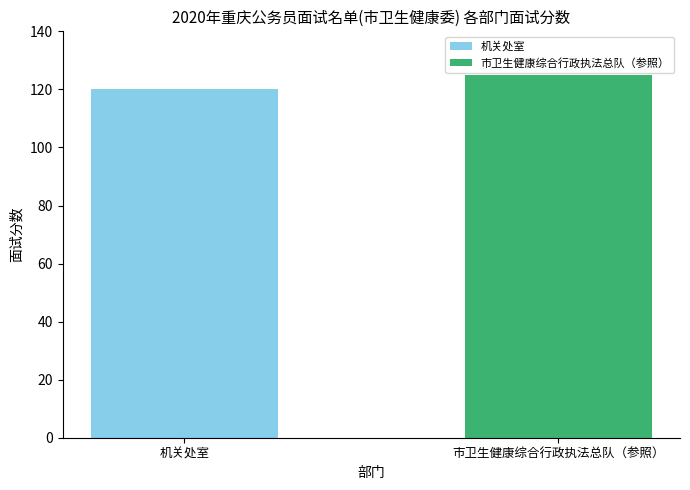

What is the minimum value shown in the chart?

120